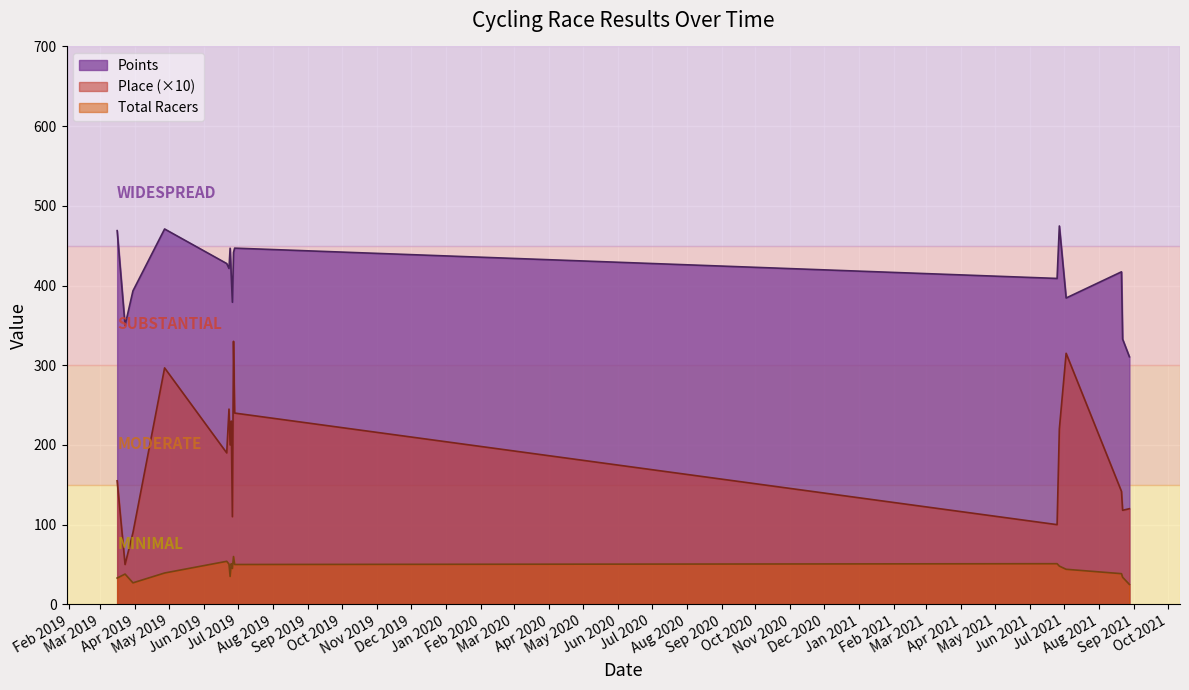

Rank the series by their maximum value, from highest to lowest.

Points, Place (×10), Total Racers